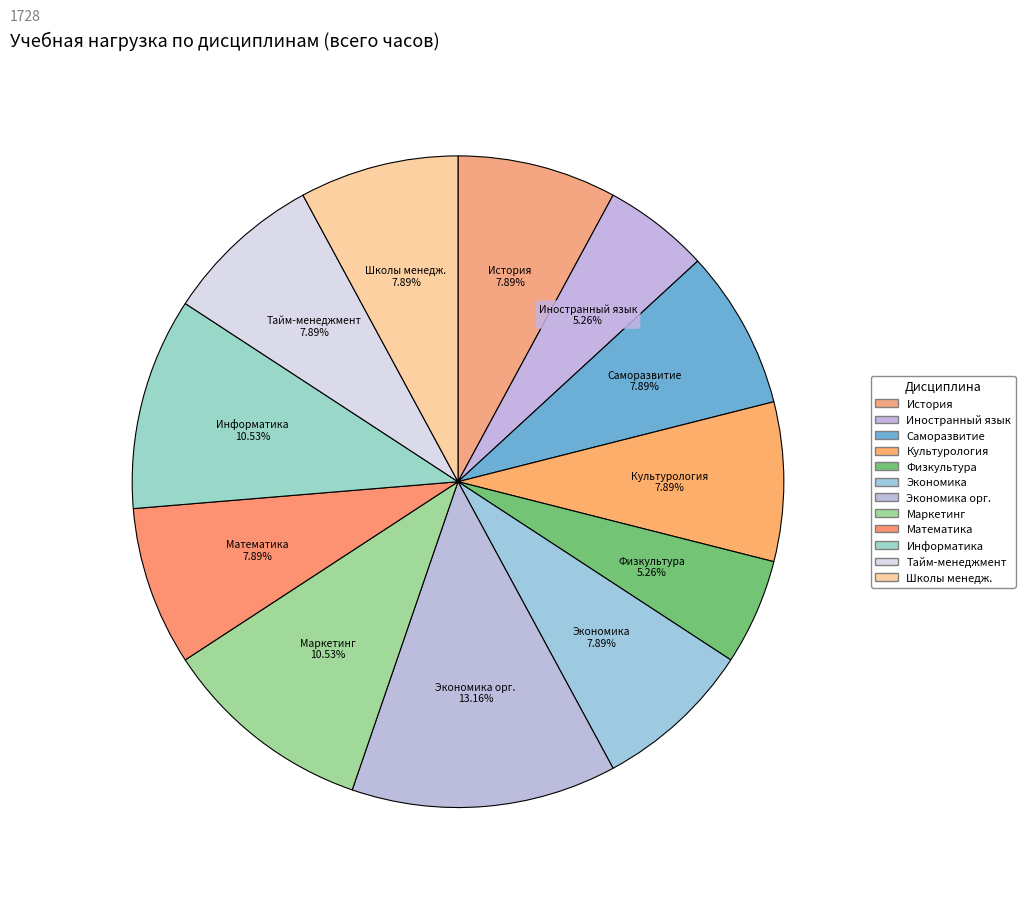

Does Иностранный язык represent more than half of the total?

No